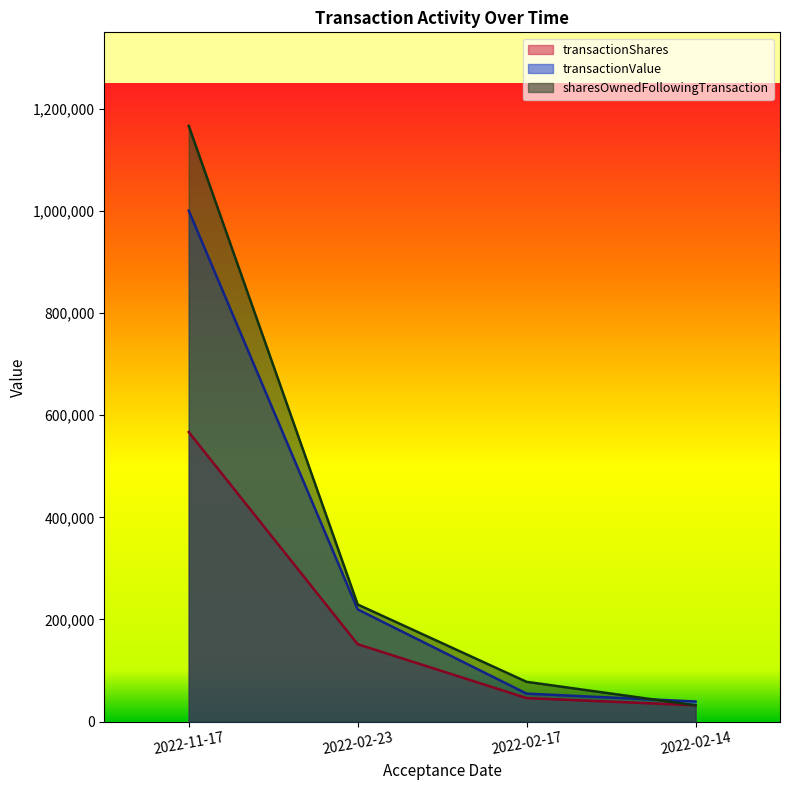

At how many categories does at least one series exceed 857312?

1